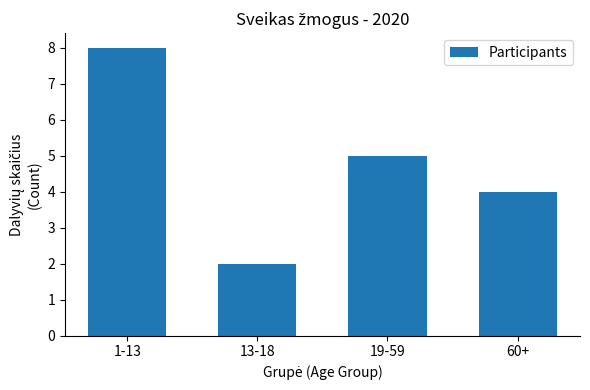

Count the values in the range 4 to 8.

3